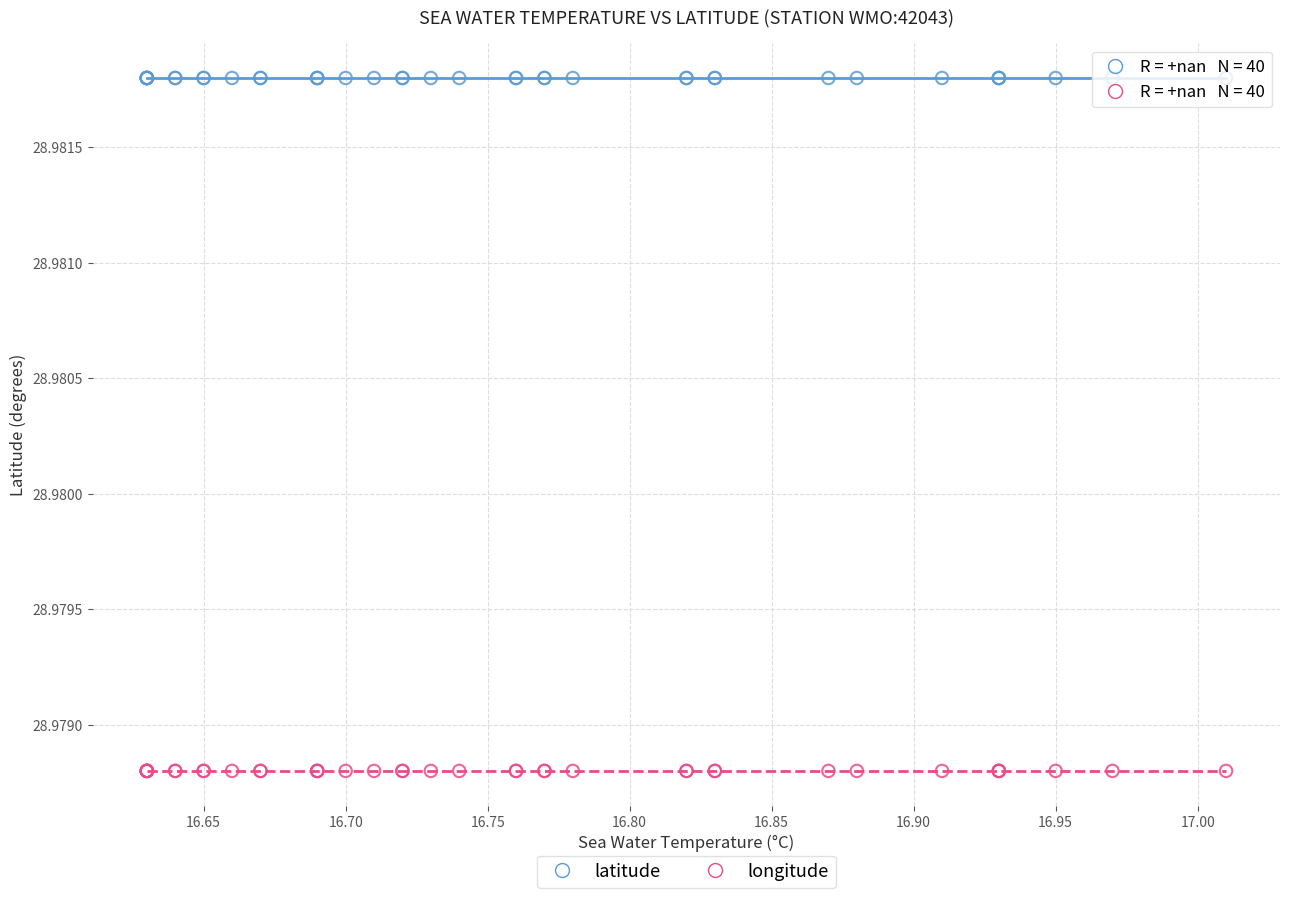

Which series reaches the minimum Y coordinate?

longitude